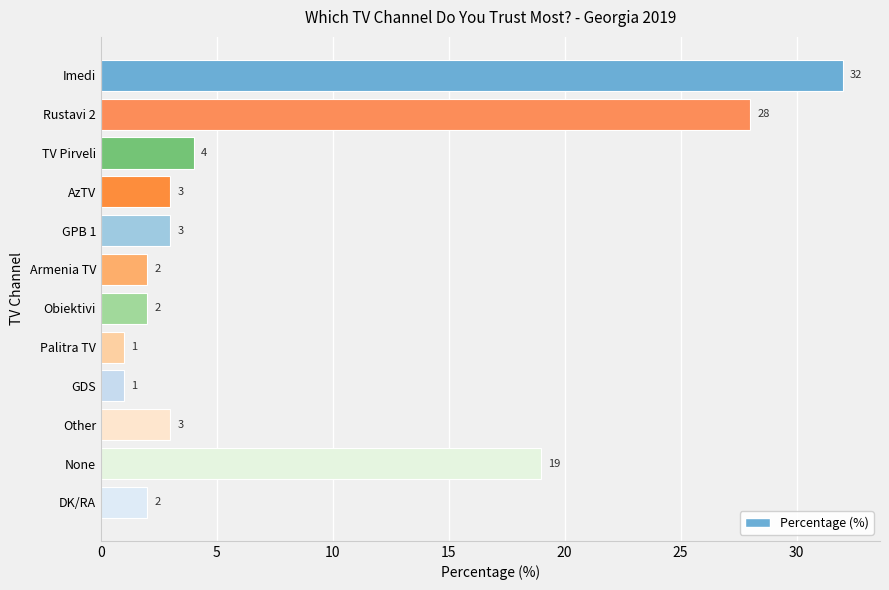

What is the change in value from Palitra TV to GPB 1?

+2